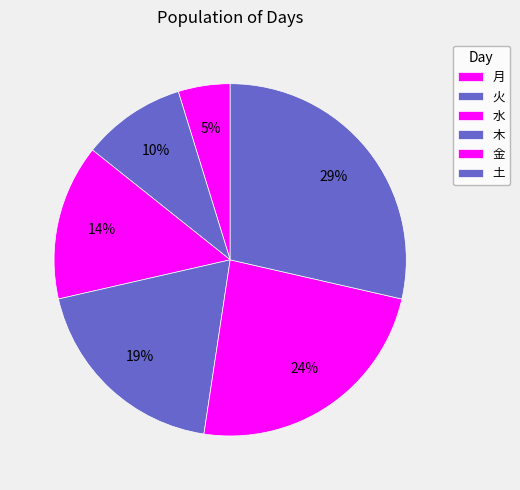

What percentage is the 火 slice, to the nearest percent?

10%